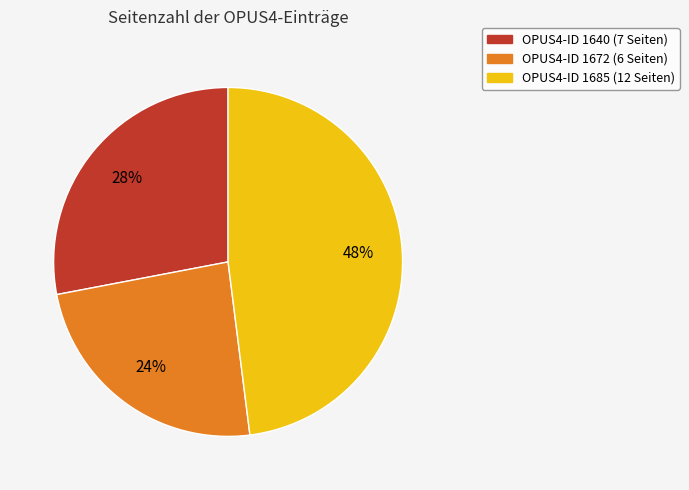

Count the number of slices in the pie.

3